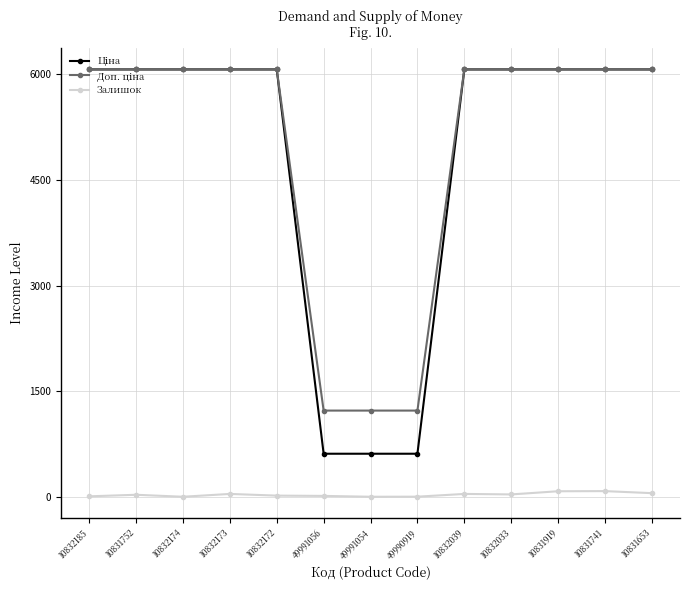

At how many categories does at least one series exceed 3680?

10